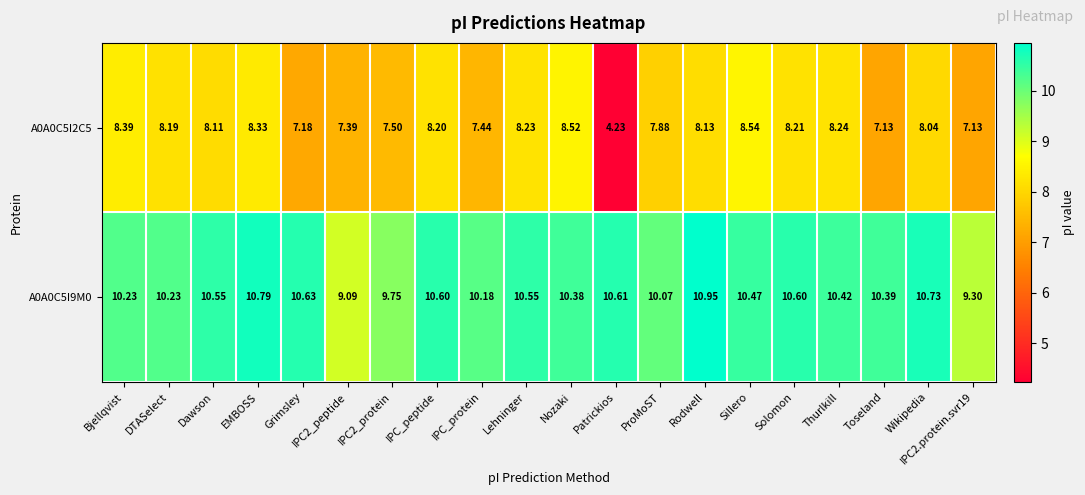

At which category is the sum across all series the highest?

EMBOSS